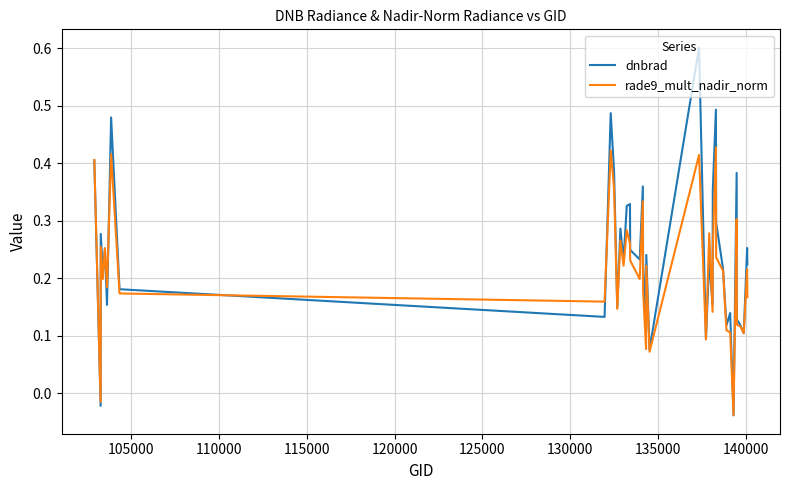

Rank the series by their maximum value, from lowest to highest.

rade9_mult_nadir_norm, dnbrad